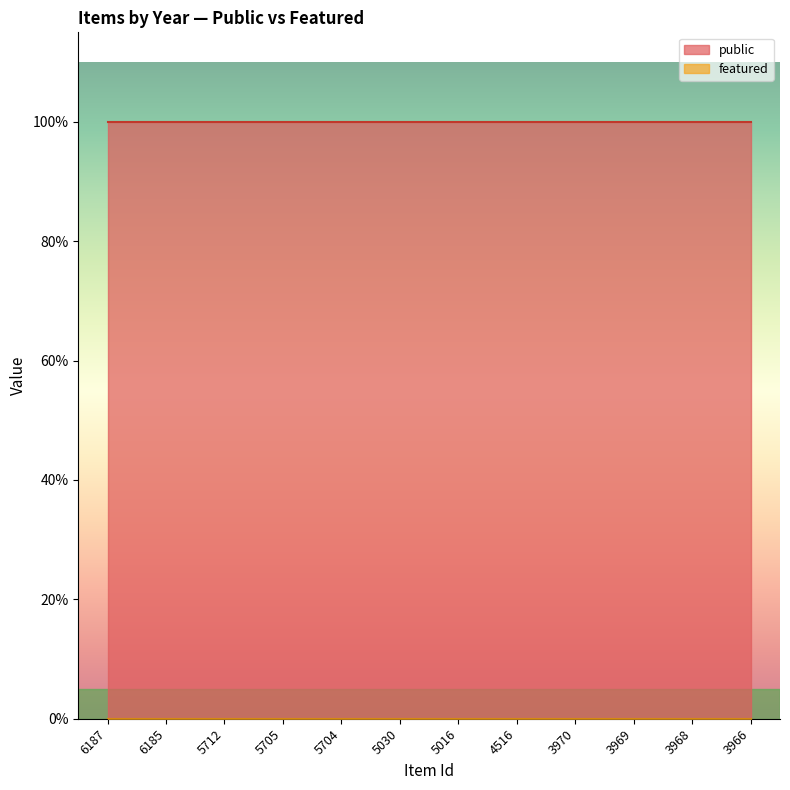

The value of featured at 5704 is 0. True or false?

True